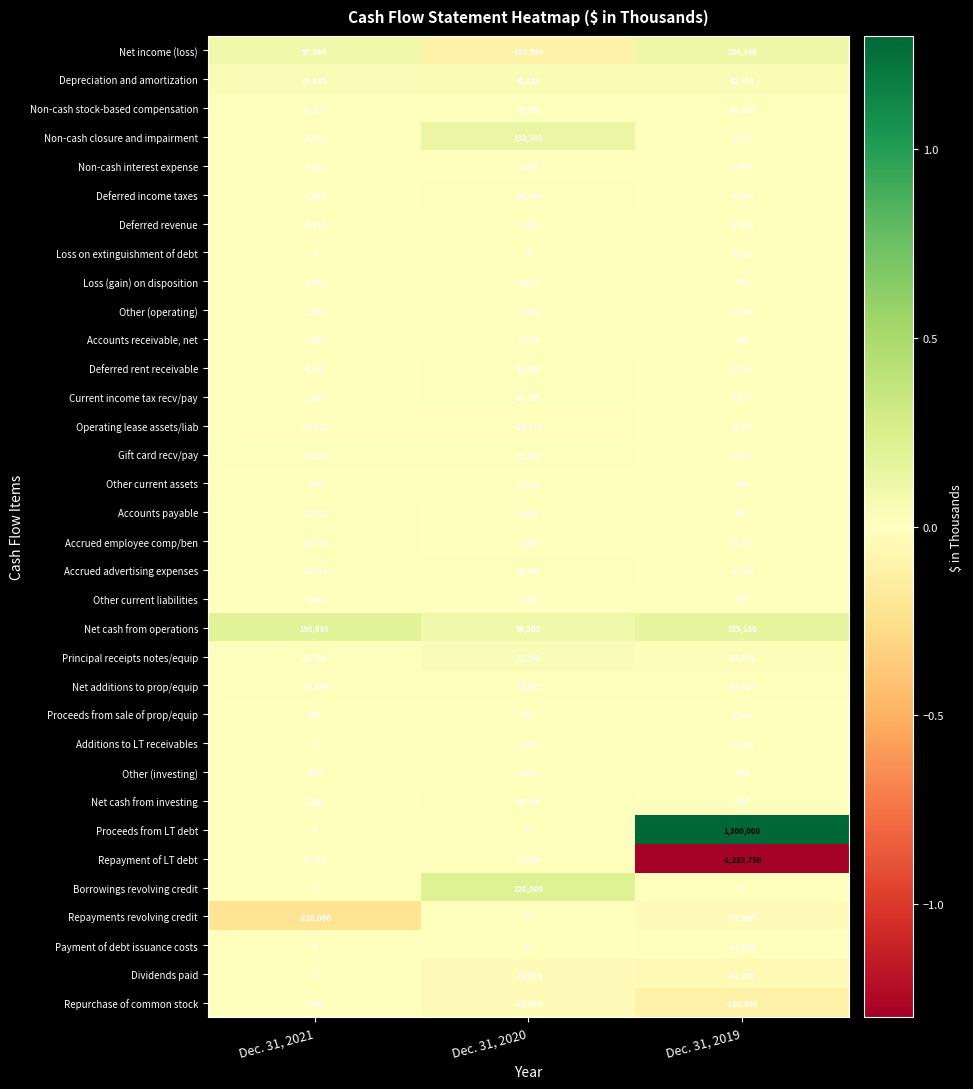

What is the spread (max minus min) of values at Dec. 31, 2019?

2583750